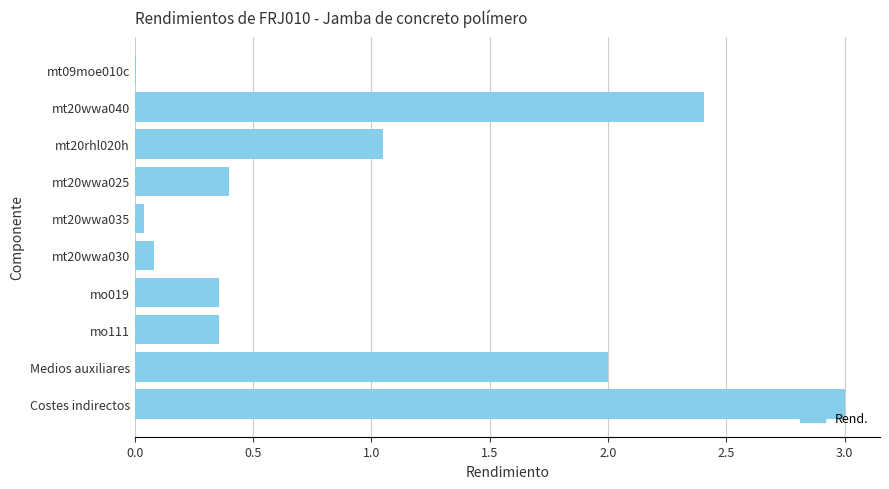

What is the sum of the values at Costes indirectos and mo019?

3.4